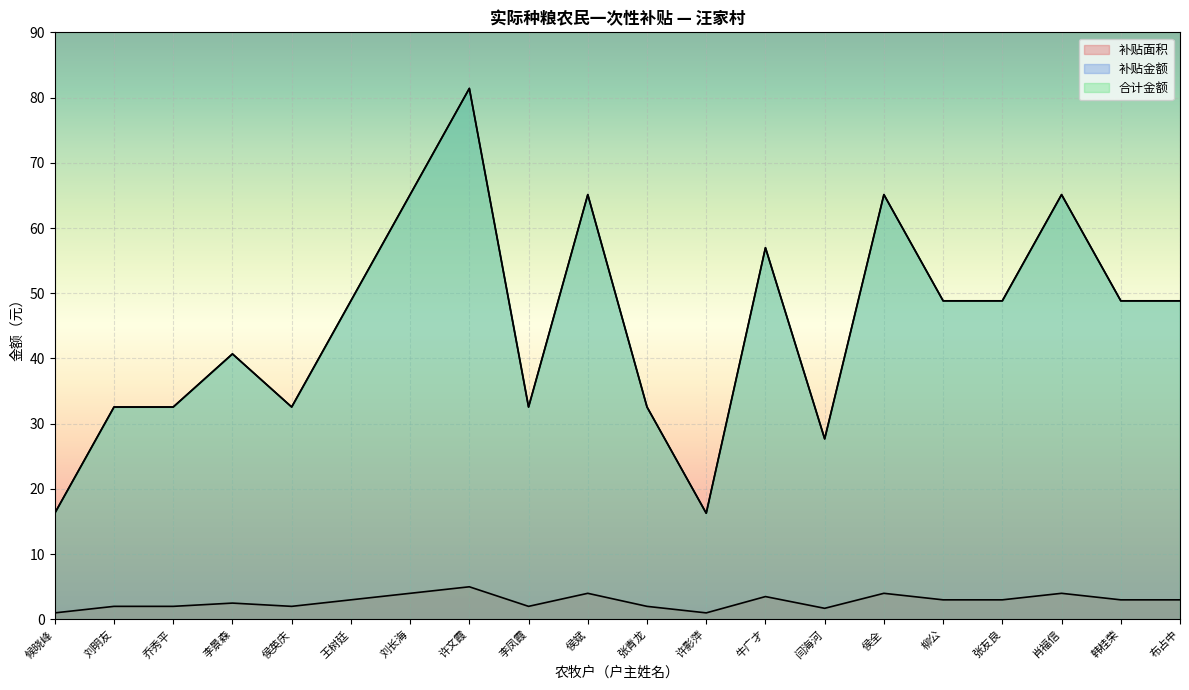

List the series in order of their peak value, lowest first.

补贴面积, 补贴金额, 合计金额